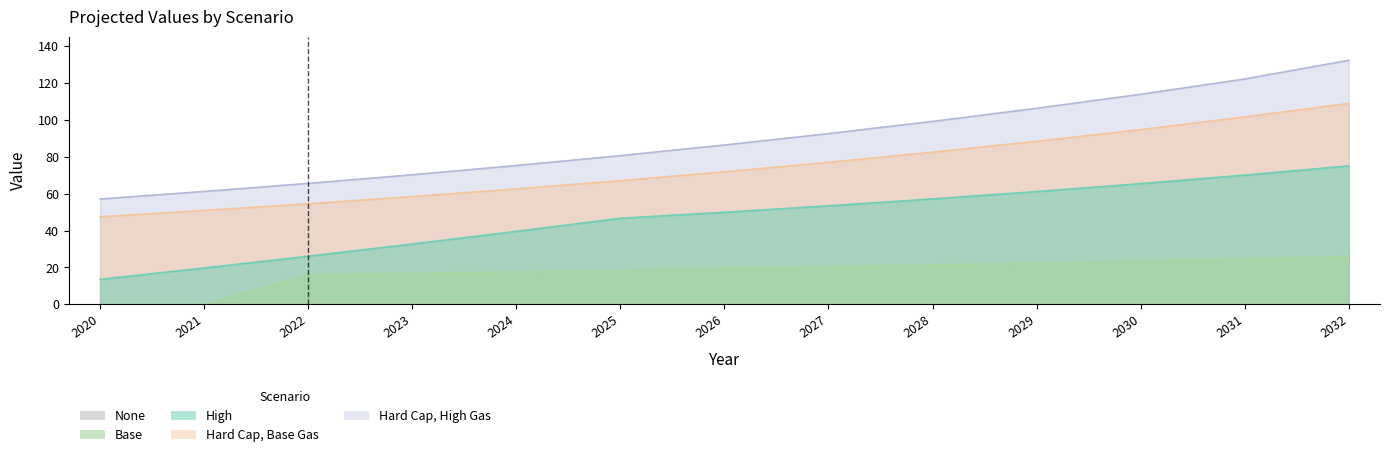

What is the highest value of the High series?

75.0